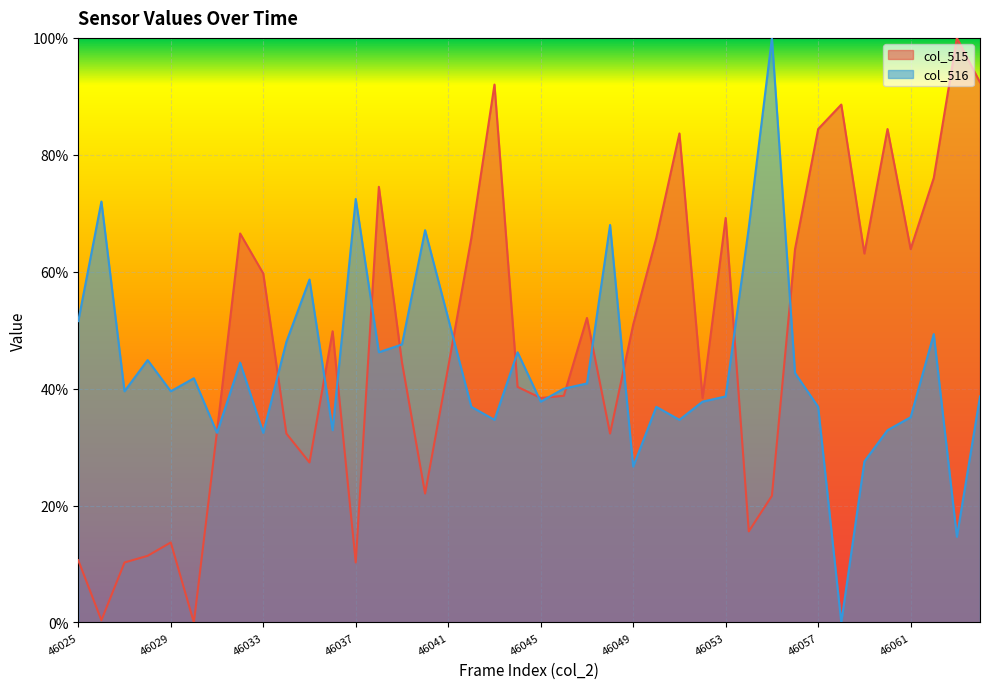

Reading right to left, transcribe all the data shown in this chart.

col_515: 0.9	1.0	0.8	0.6	0.8	0.6	0.9	0.8	0.6	0.2	0.2	0.7	0.4	0.8	0.7	0.5	0.3	0.5	0.4	0.4	0.4	0.9	0.7	0.4	0.2	0.4	0.7	0.1	0.5	0.3	0.3	0.6	0.7	0.3	0.0	0.1	0.1	0.1	0.0	0.1
col_516: 0.4	0.1	0.5	0.4	0.3	0.3	0.0	0.4	0.4	1.0	0.7	0.4	0.4	0.3	0.4	0.3	0.7	0.4	0.4	0.4	0.5	0.3	0.4	0.5	0.7	0.5	0.5	0.7	0.3	0.6	0.5	0.3	0.4	0.3	0.4	0.4	0.4	0.4	0.7	0.5